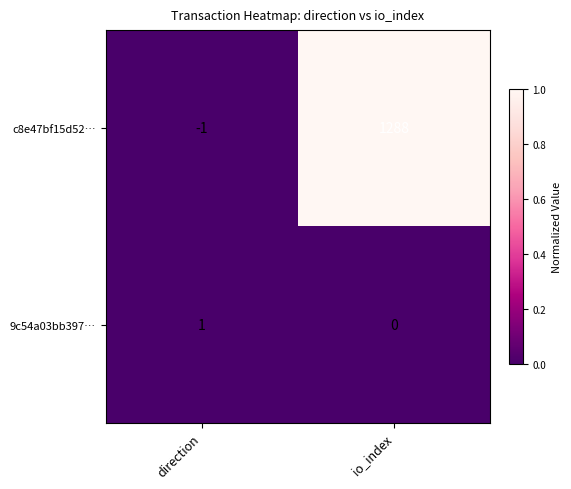

At io_index, list the series in order from smallest to largest.

9c54a03bb397…, c8e47bf15d52…